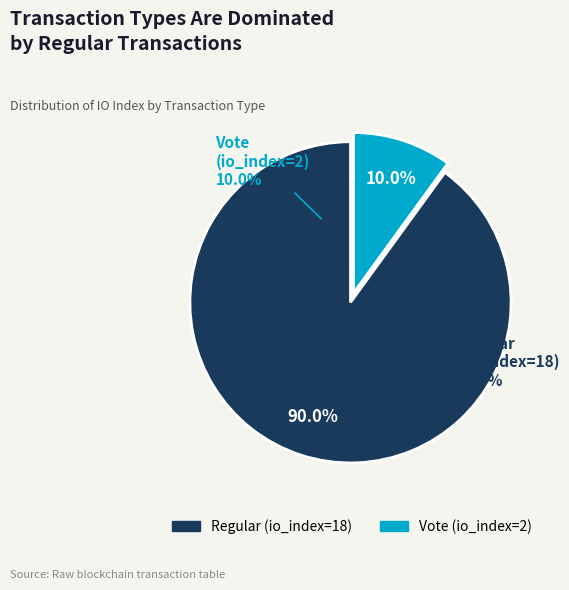

To the nearest percent, what percentage of the pie is Regular (io_index=18)?

90%